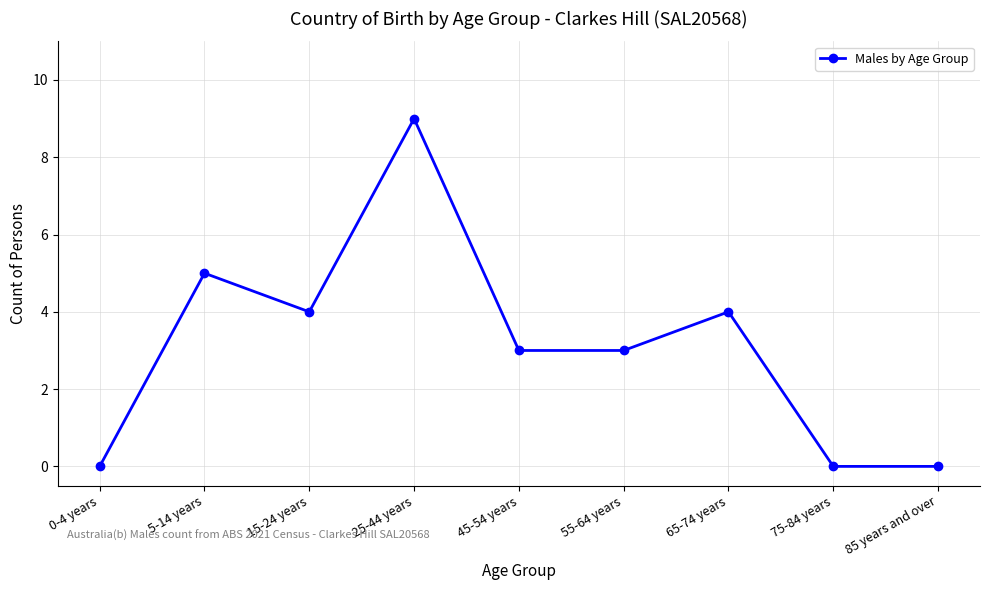

What is the difference between the values at 15-24 years and 75-84 years?

4